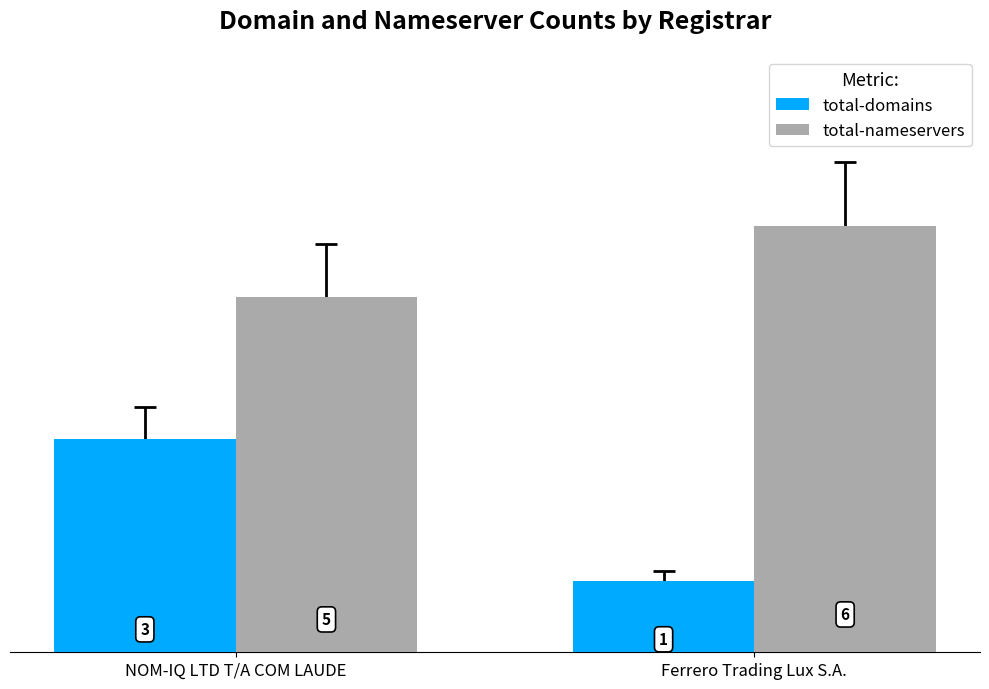

Which series has the largest range (max minus min)?

total-domains